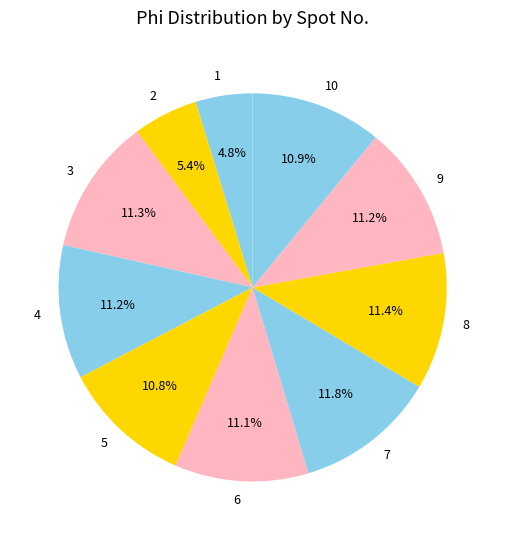

Does 3 account for over 50% of the chart?

No